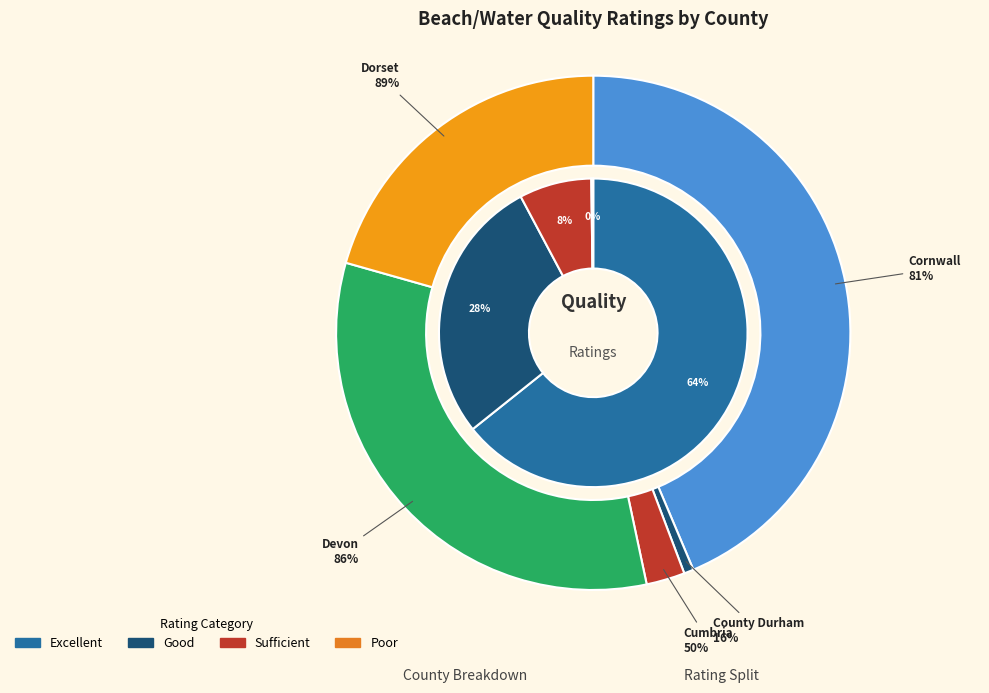

The DORSET TOTAL slice represents 9% of the pie. True or false?

False